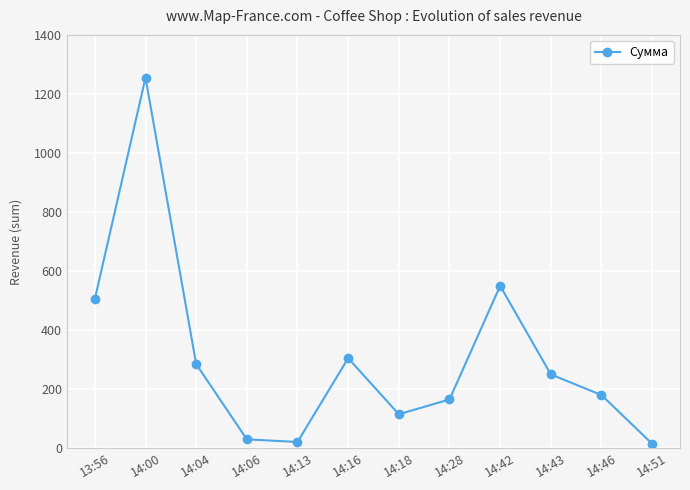

How many lines are shown in the chart?

1